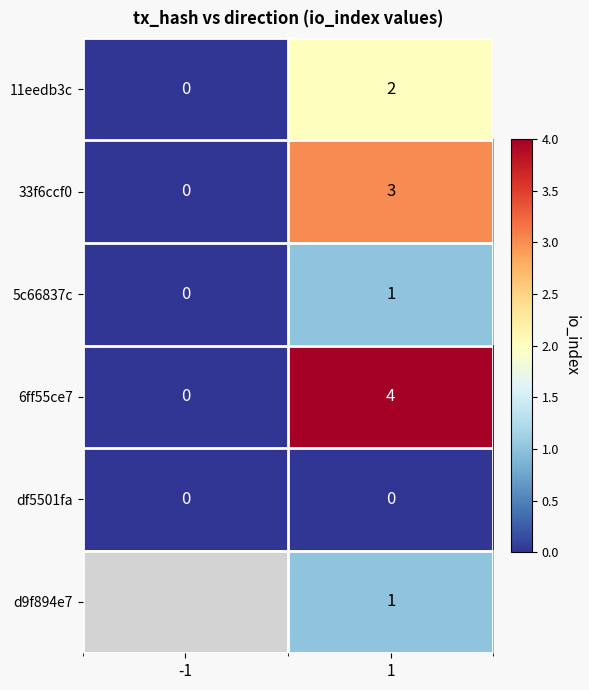

The df5501fa series shows 0 at -1. True or false?

True